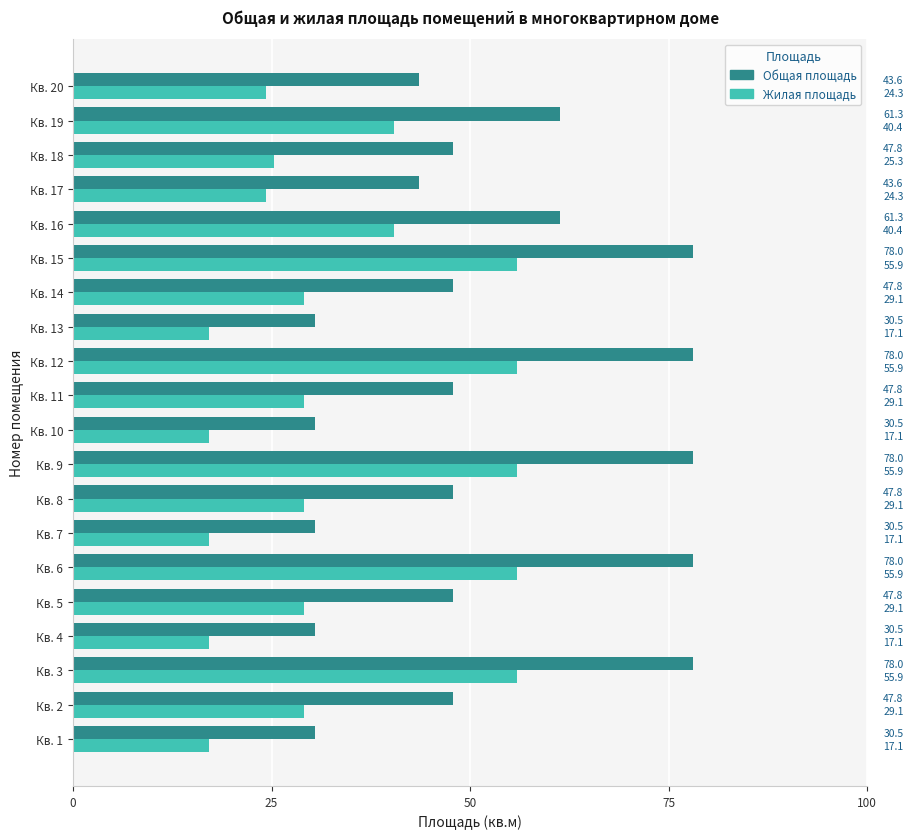

Is it true that Жилая площадь equals 9.2 at Кв. 7?

False